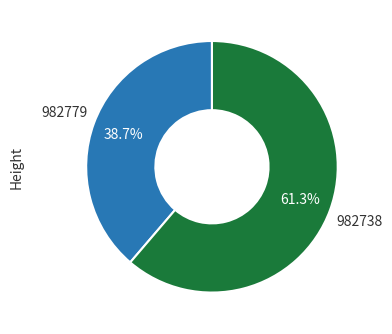

Does any single category account for the majority?

Yes